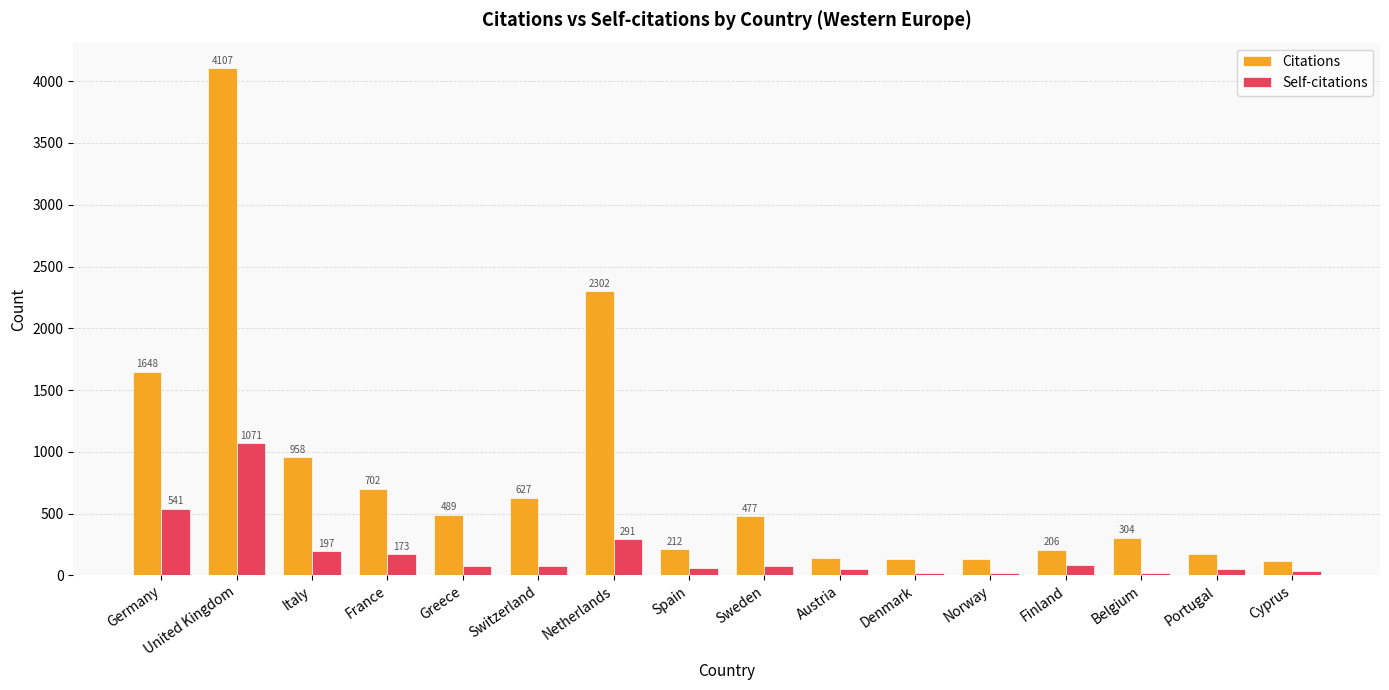

What is the spread (max minus min) of values at Portugal?

123